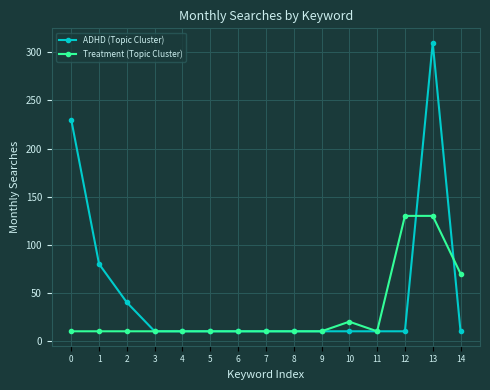

Between 12 and 14, which series saw the biggest shift?

Treatment (Topic Cluster)